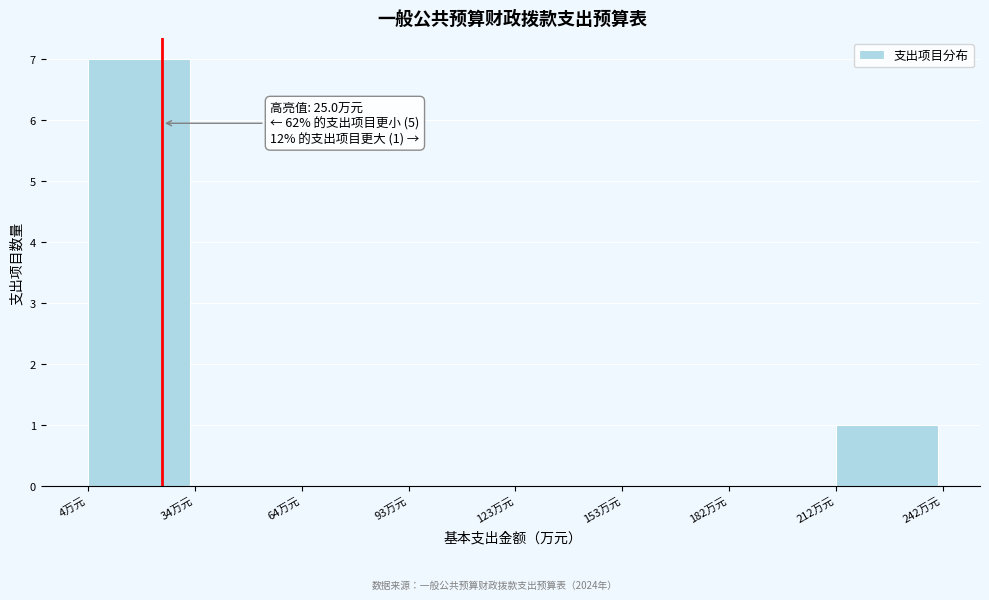

Over which range of the x-axis is the bar tallest?

5 to 35